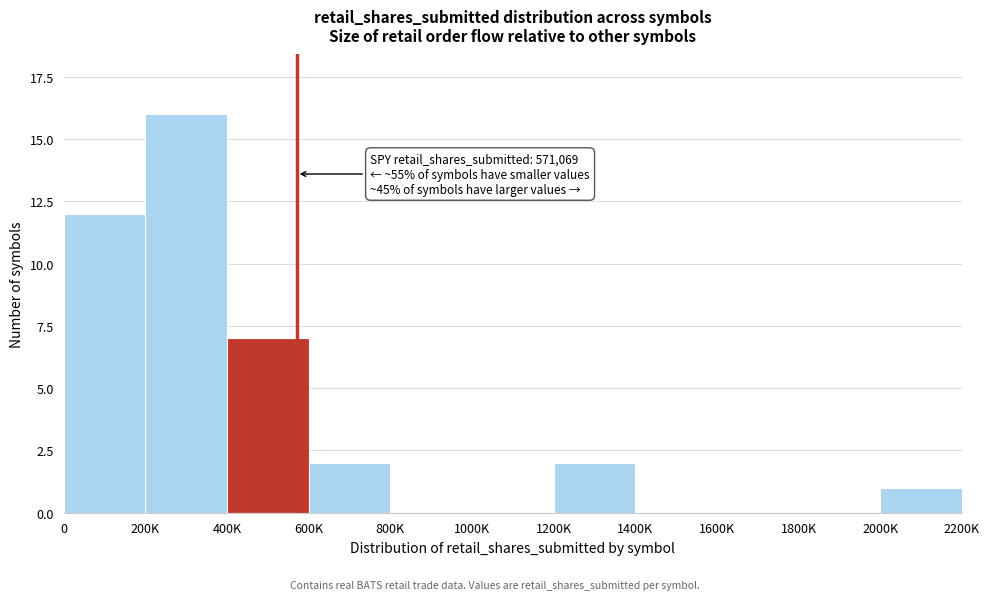

Reading right to left, list all the values displayed in this chart.

2000K=1	1800K=0	1600K=0	1400K=0	1200K=2	1000K=0	800K=0	600K=2	400K=7	200K=16	0=12